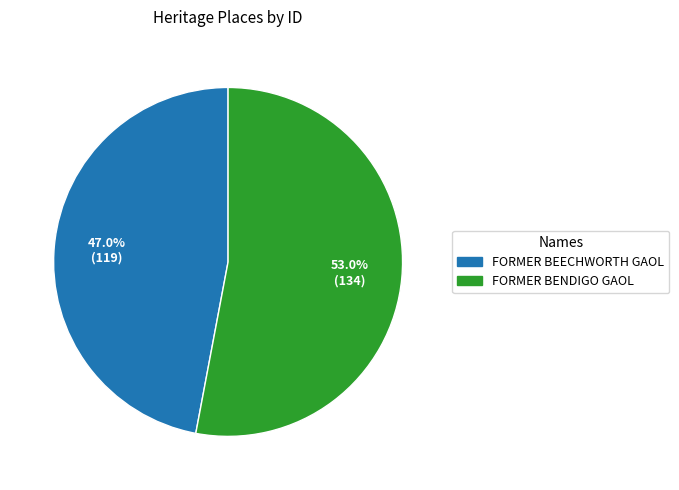

Approximately how many times larger is the value at FORMER BEECHWORTH GAOL compared to FORMER BENDIGO GAOL?

0.9